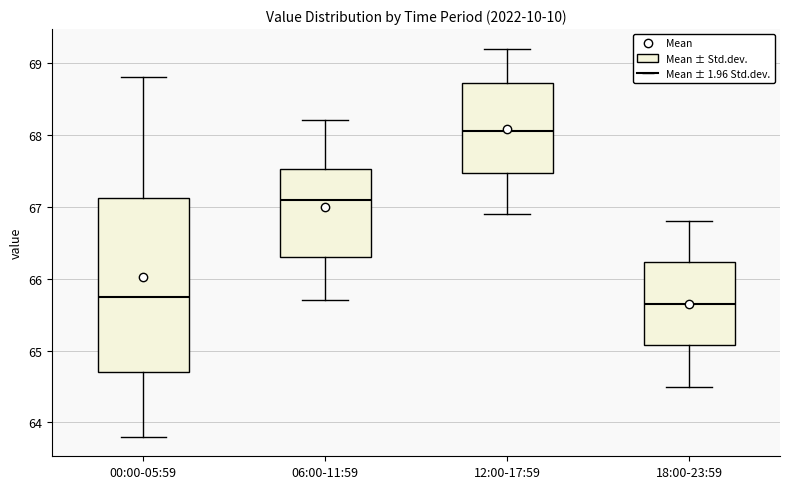

Reading left to right, read every box against the y-axis: the position of its median line, the range the box covers, and the ends of its whiskers. The values are not printed on the chart, so give them approximately, as read against the axis.

00:00-05:59: median 65.8, box 64.7 to 67.1, whiskers 63.8 to 68.8
06:00-11:59: median 67.1, box 66.3 to 67.5, whiskers 65.7 to 68.2
12:00-17:59: median 68.1, box 67.5 to 68.7, whiskers 66.9 to 69.2
18:00-23:59: median 65.7, box 65.1 to 66.2, whiskers 64.5 to 66.8